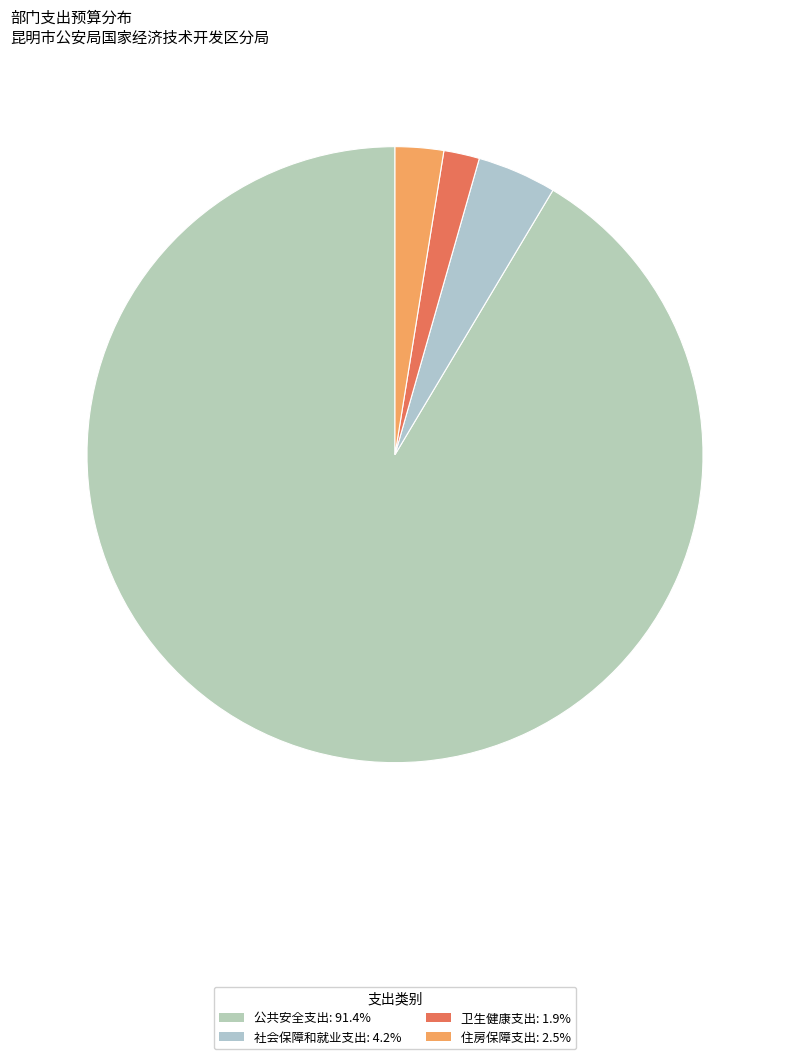

What percentage is the 公共安全支出 slice, to the nearest percent?

91%